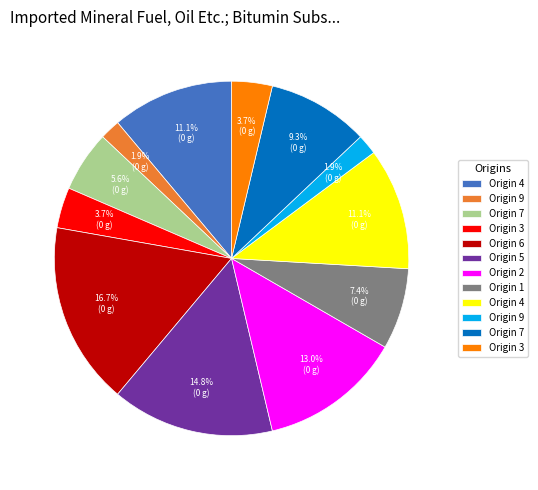

To the nearest percent, what is the difference between the largest and smallest slice percentages?

15%